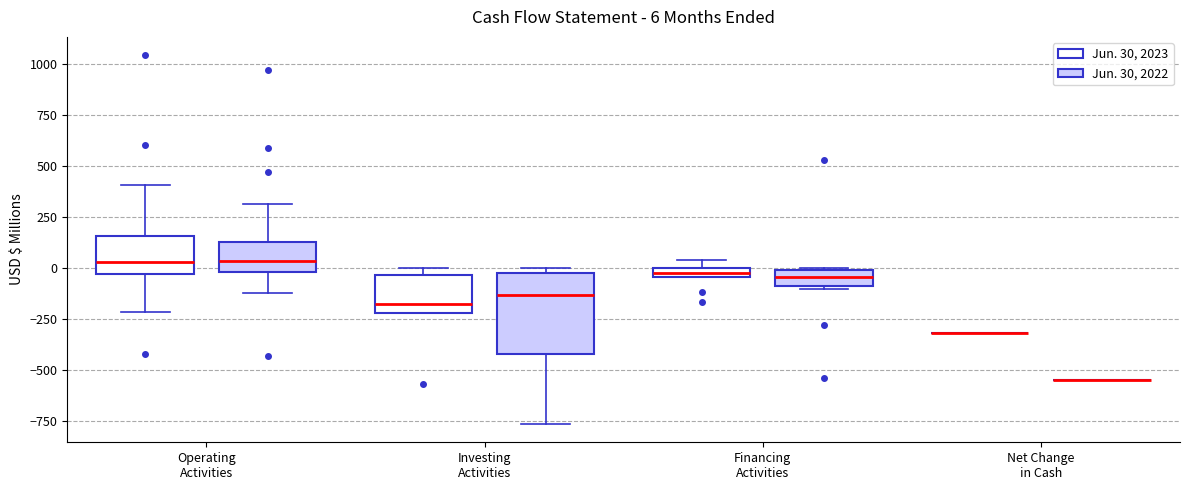

Which box is the tallest, from its lower edge to its upper edge?

Investing Activities (Jun. 30, 2022)